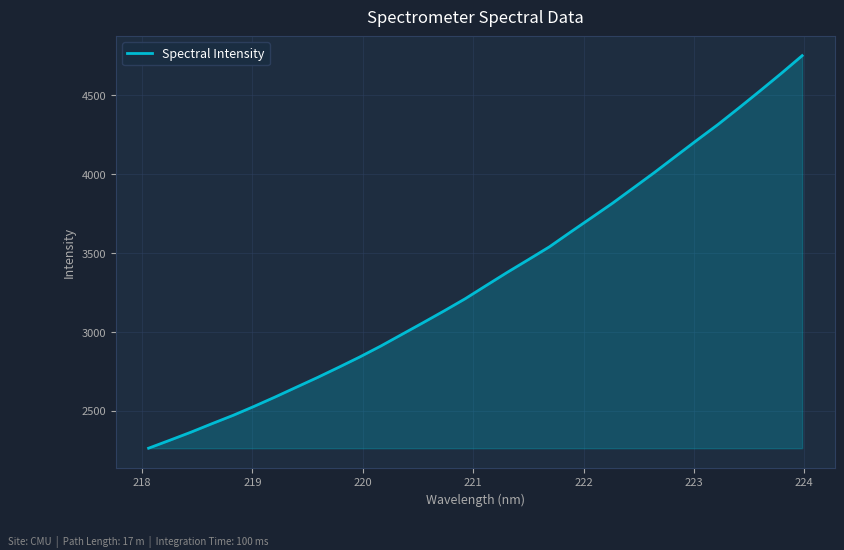

Reading left to right, what are all the values shown in this chart?

2262.0	2312.2	2363.2	2417.2	2469.9	2527.1	2586.6	2648.4	2709.8	2773.9	2839.5	2908.9	2982.6	3056.4	3131.3	3208.3	3292.4	3375.7	3456.2	3537.5	3630.7	3722.3	3814.3	3912.0	4010.0	4111.6	4212.8	4312.3	4417.8	4525.6	4635.4	4748.4